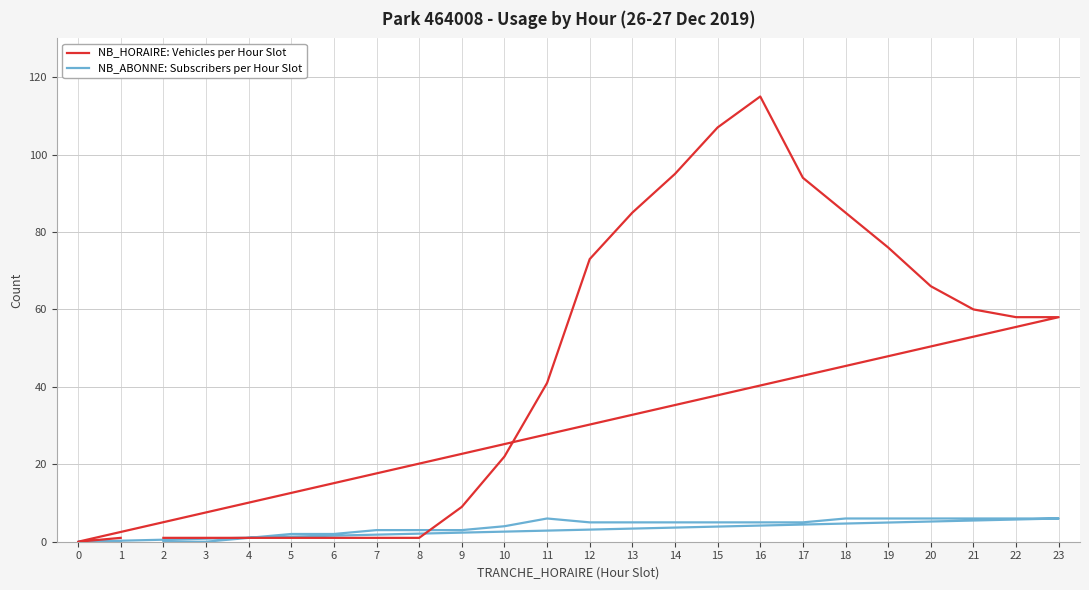

What is the average value of the NB_ABONNE: Subscribers per Hour Slot series?

4